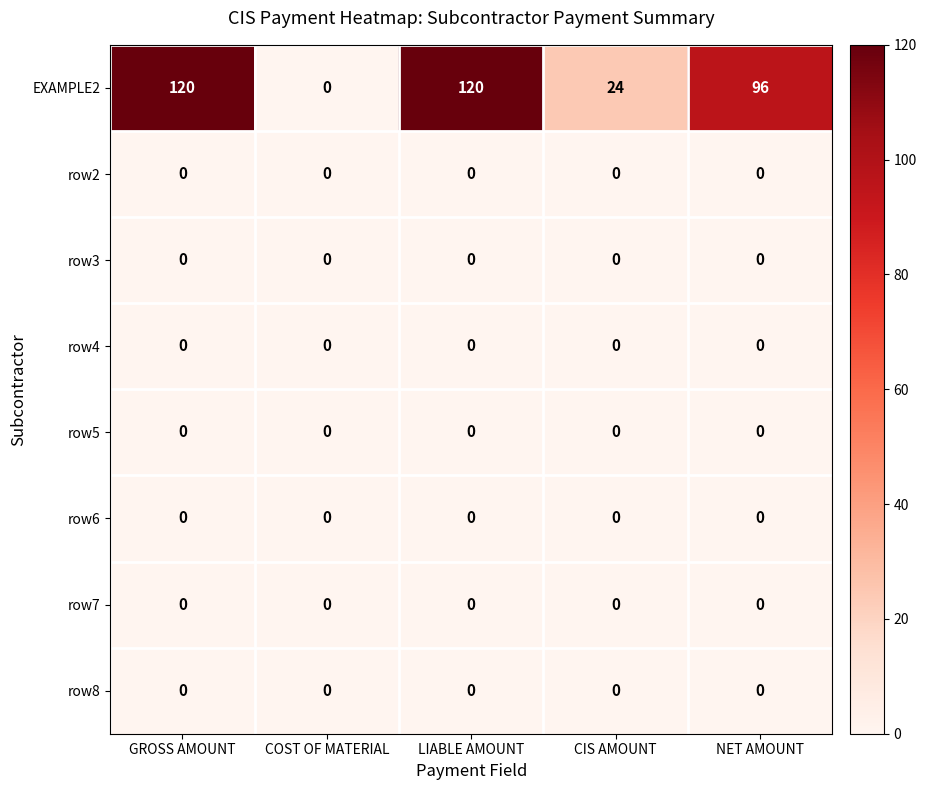

At how many categories does at least one series exceed 61?

3